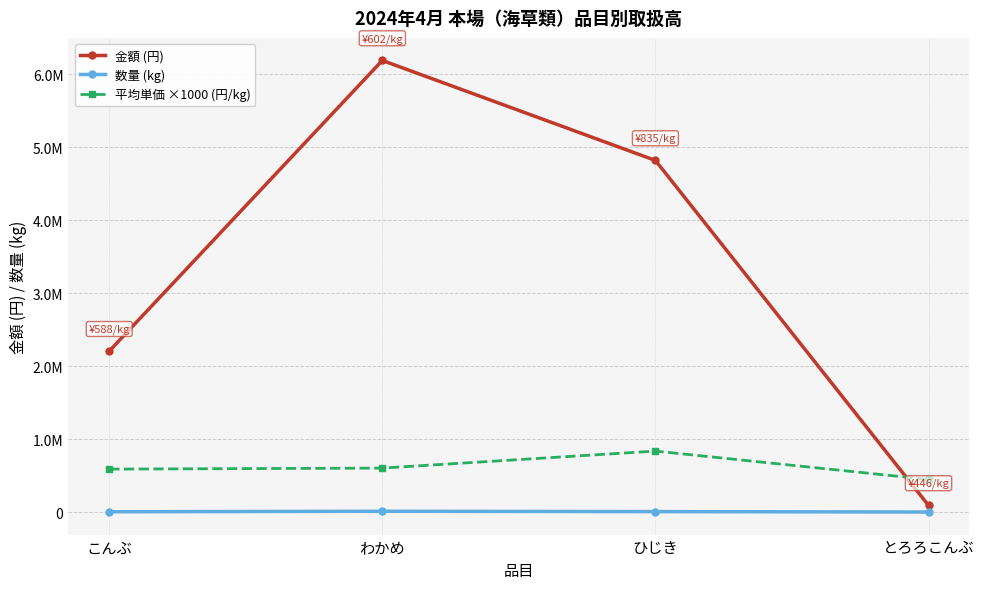

Which series ends up on top after the final intersection of 金額 (円) and 平均単価 ×1000 (円/kg)?

平均単価 ×1000 (円/kg)